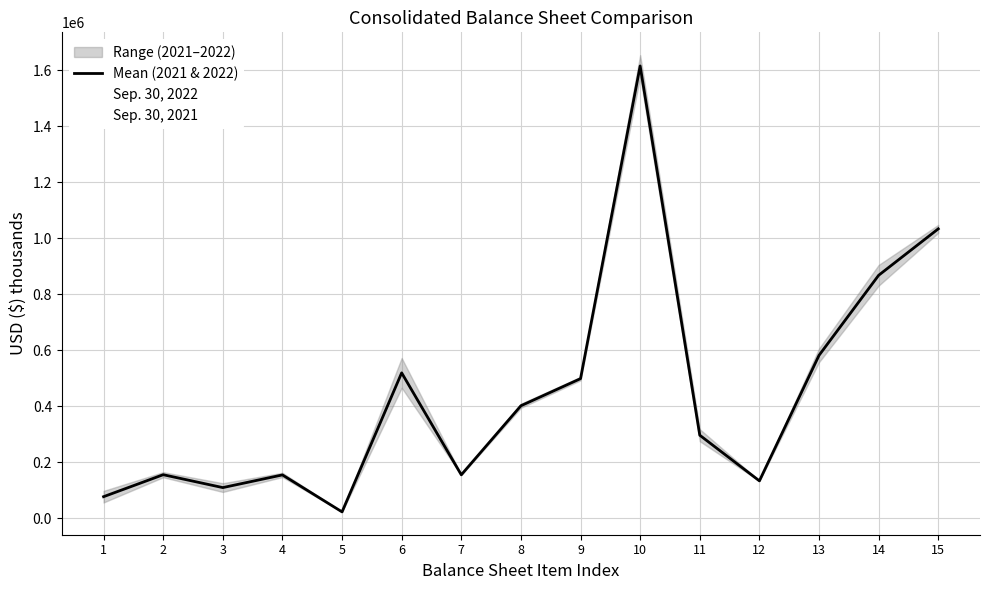

What is the difference between the highest and lowest values at 10?

77111.0